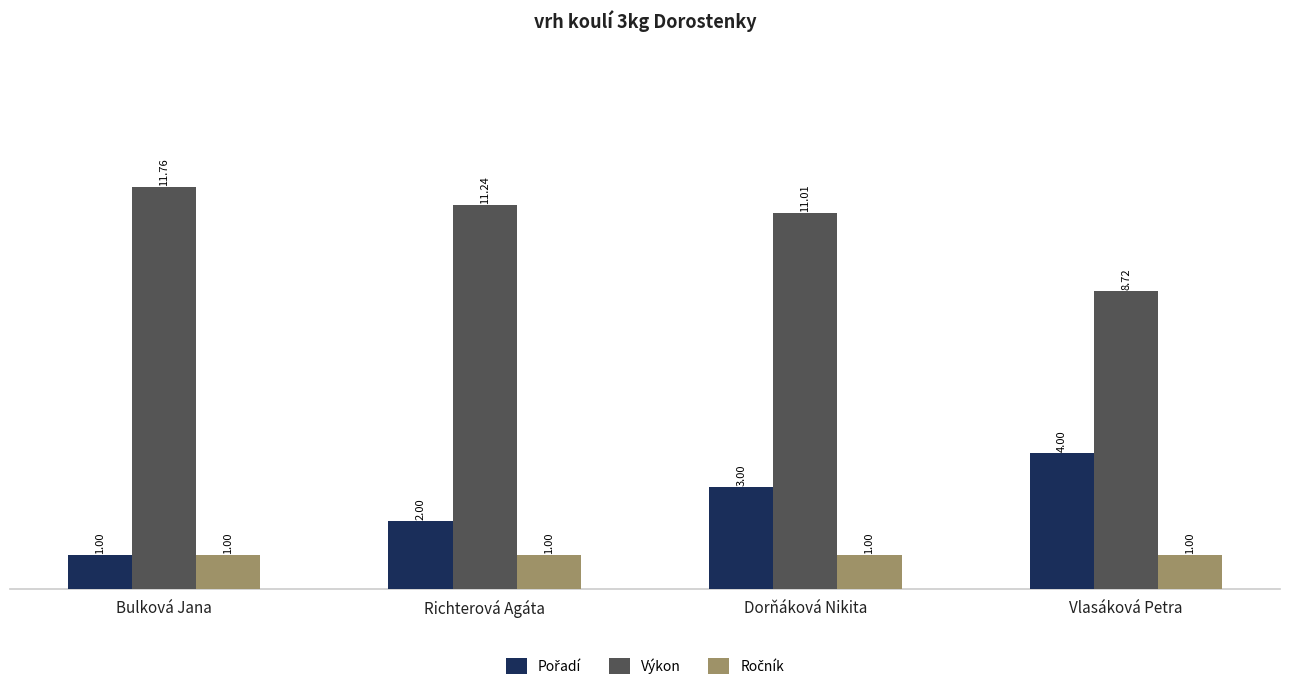

True or false: Výkon has a value of 7.3 at Bulková Jana.

False